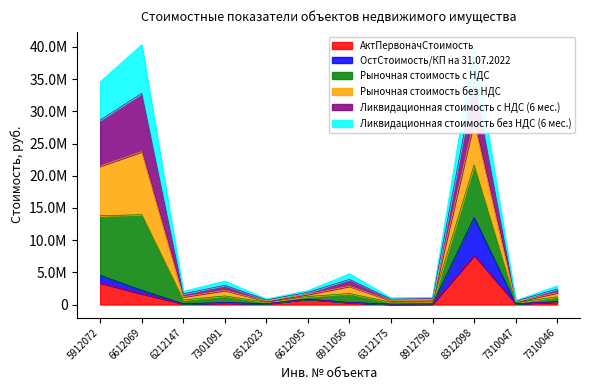

What is the approximate value of Рыночная стоимость с НДС at 6512023?

868021.2